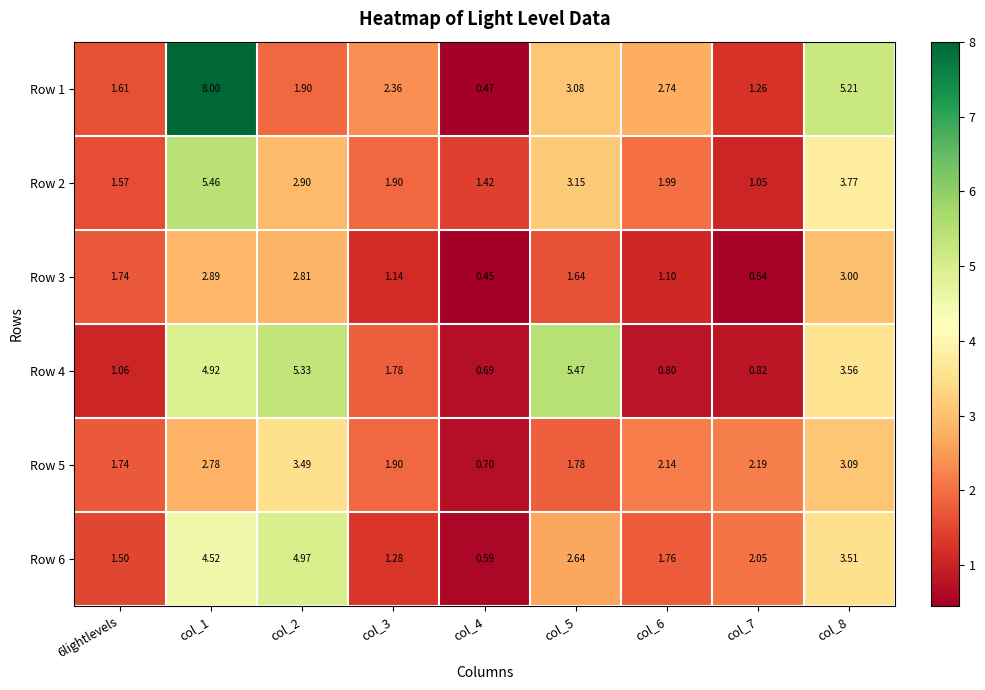

Is the value of Row 2 at col_3 greater than the value of Row 4 at col_8?

No